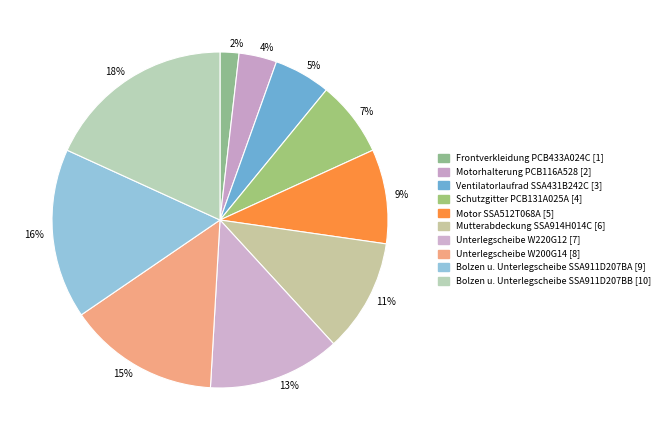

True or false: 9% accounts for 9% of the total.

True